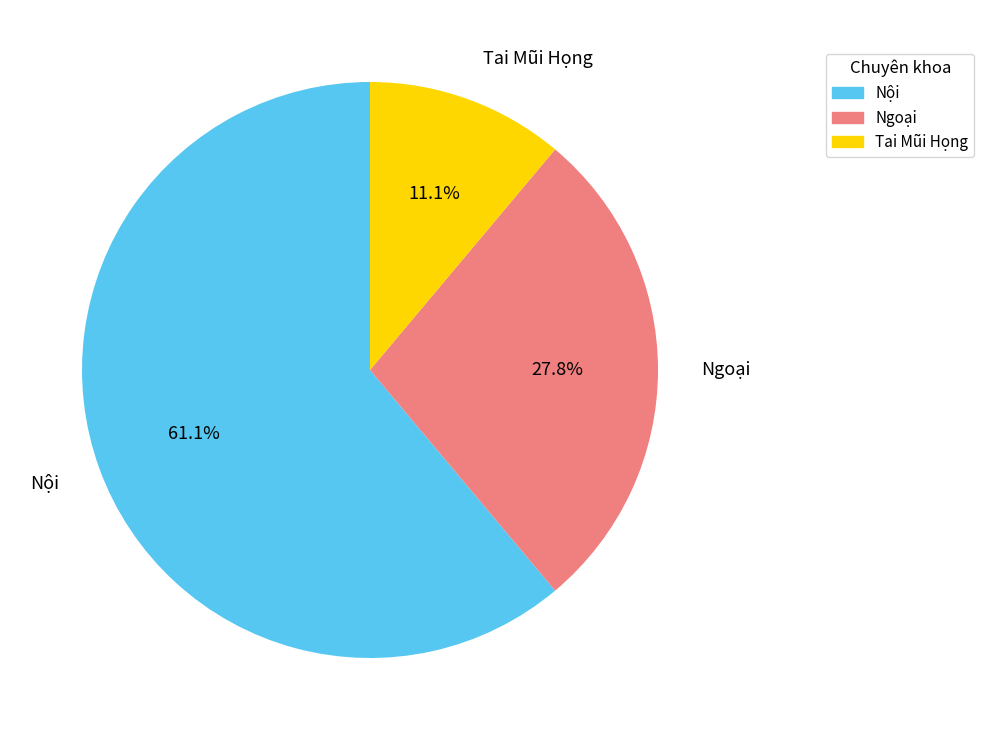

To the nearest percent, what is the difference between the Nội and Tai Mũi Họng slice percentages?

50%